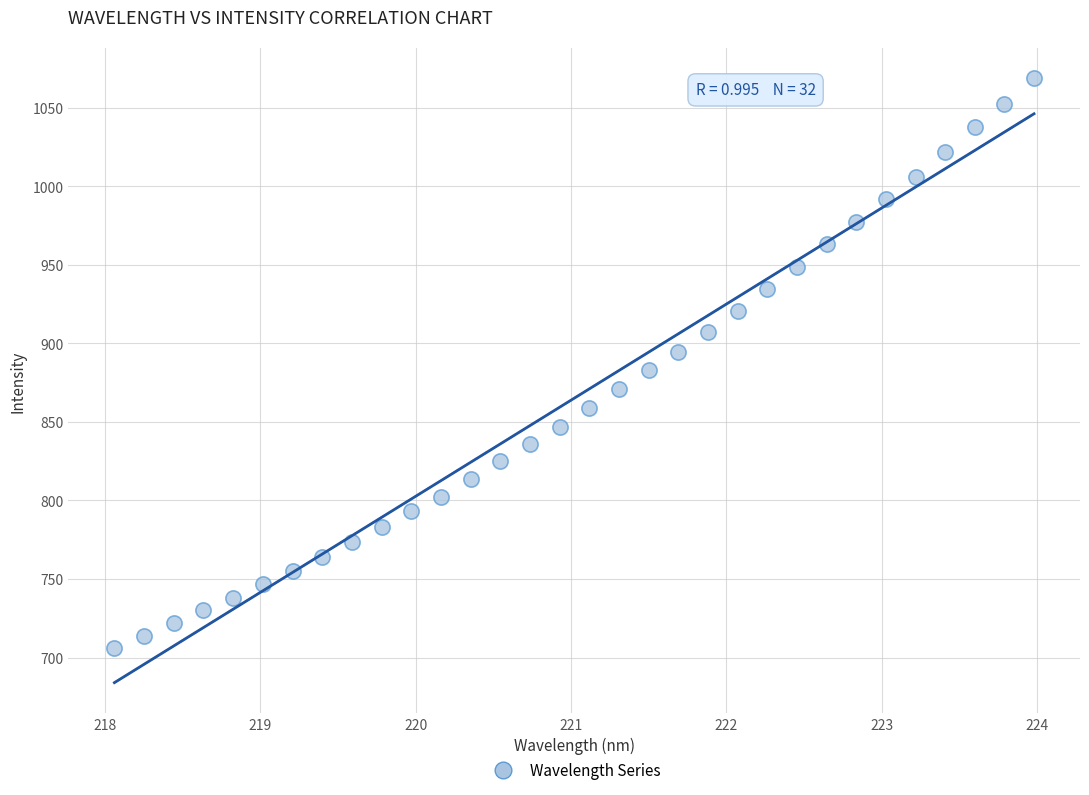

What is the range of Y values (max minus min)?

362.4